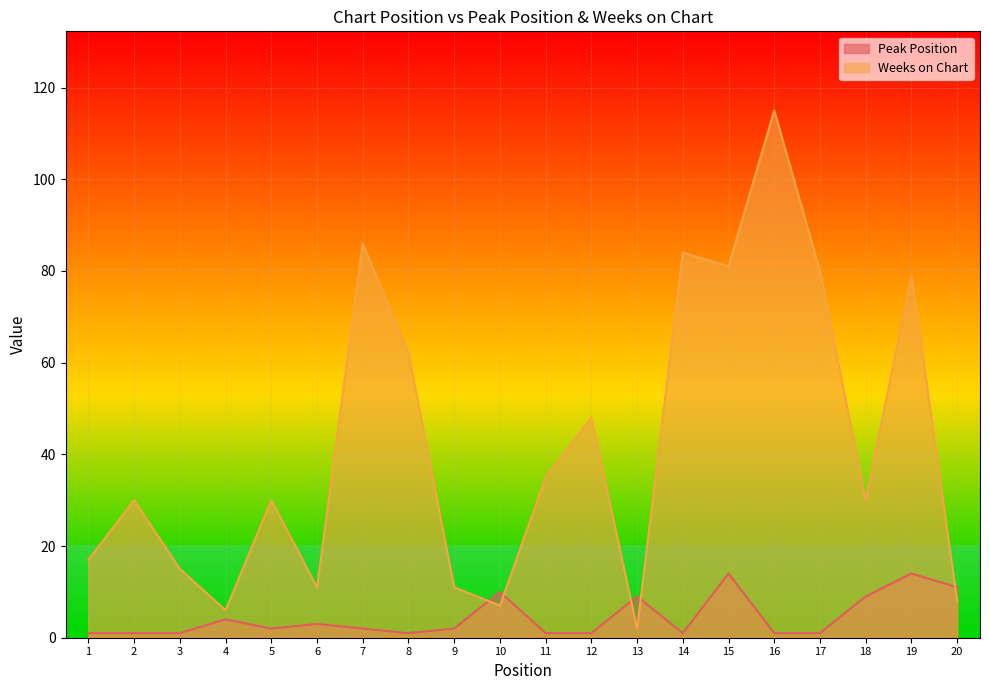

The value of Peak Position at 11 is 1. True or false?

True